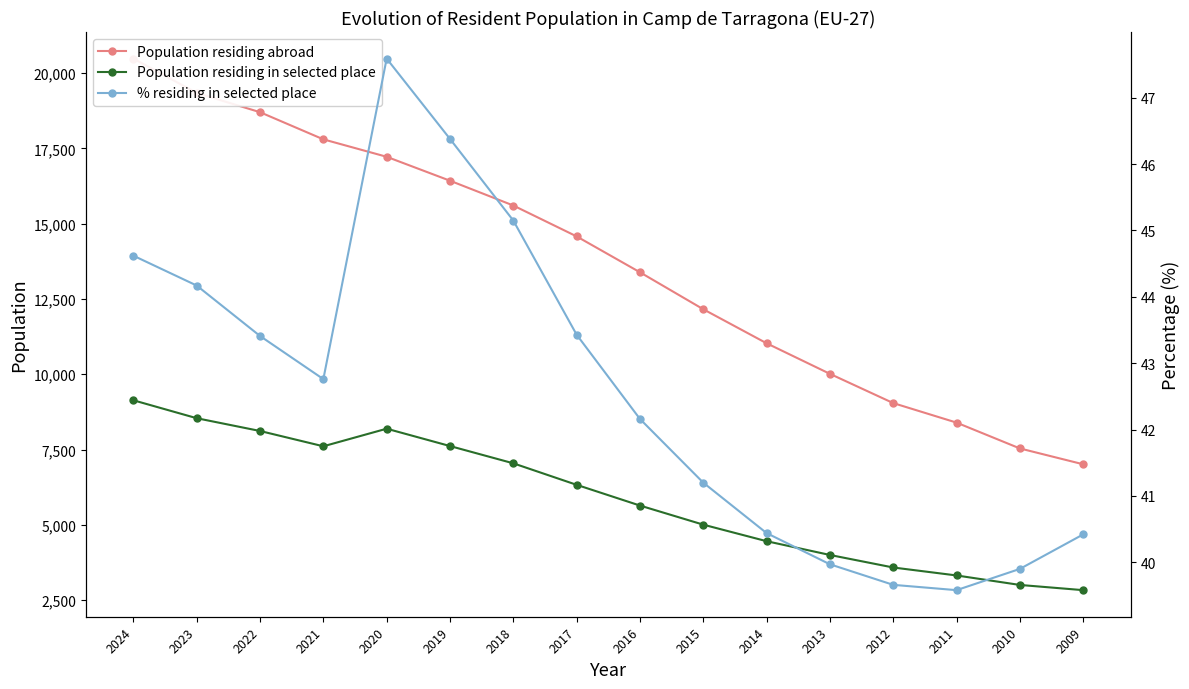

How many distinct data groups are displayed?

3